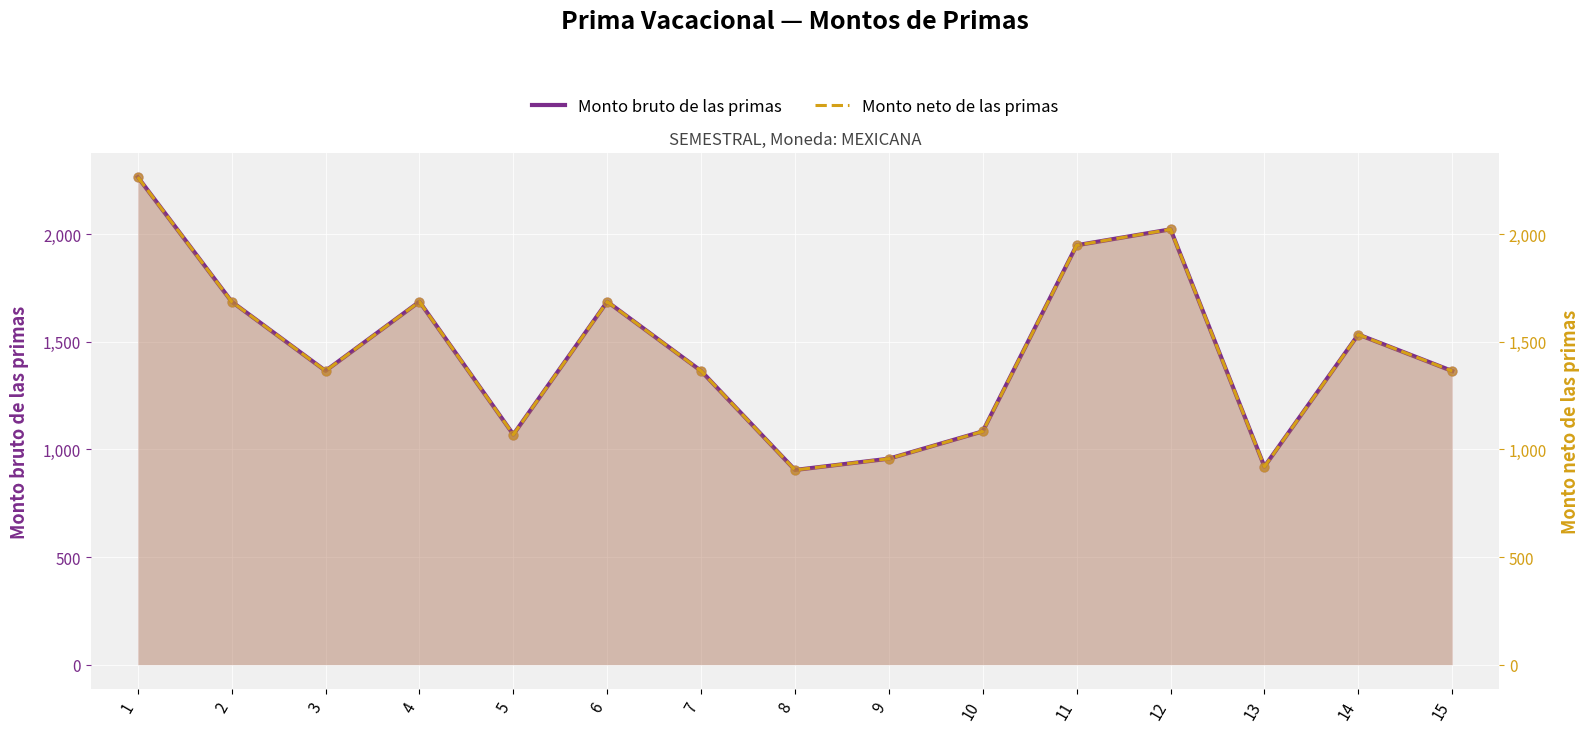

What are all the series names shown in the legend?

Monto bruto de las primas, Monto neto de las primas